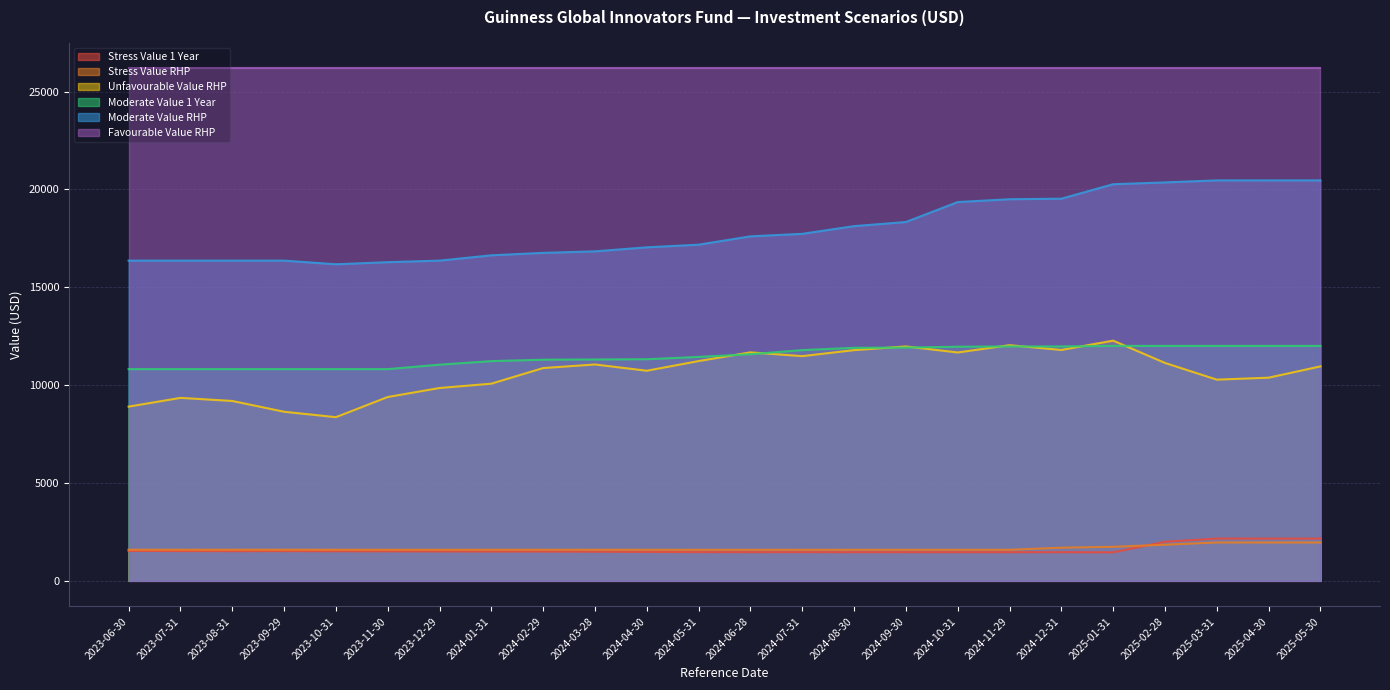

Where does the Unfavourable Value RHP series first go above 10956?

2024-03-28